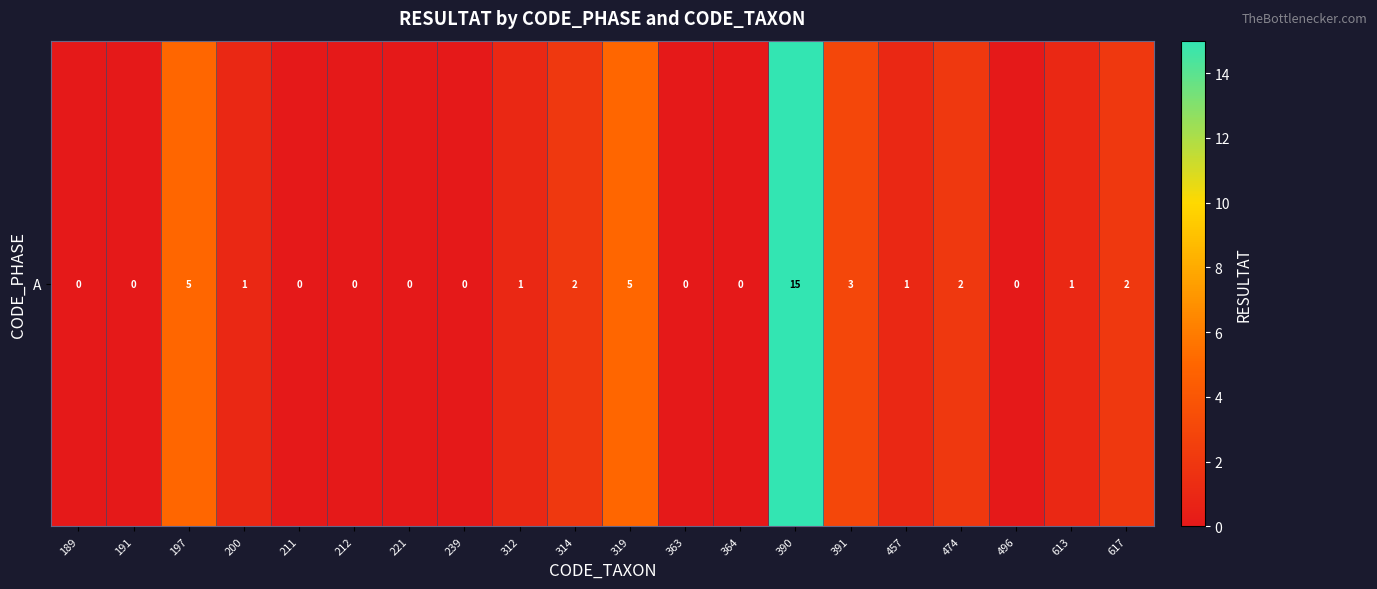

Reading left to right, transcribe all the data shown in this chart.

0	0	5	1	0	0	0	0	1	2	5	0	0	15	3	1	2	0	1	2